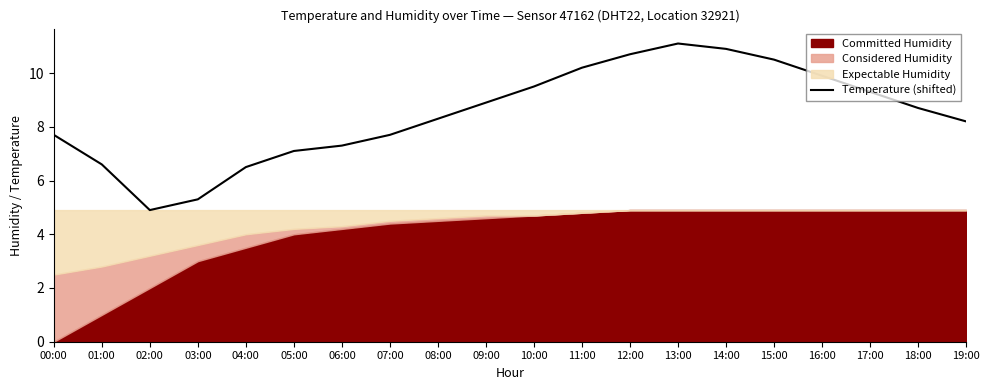

How many values exceed 8?

12